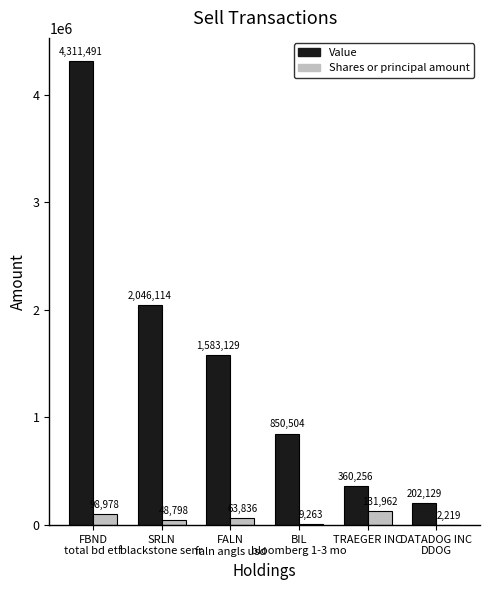

The value of Value at FALN
faln angls usd is 2672433. True or false?

False